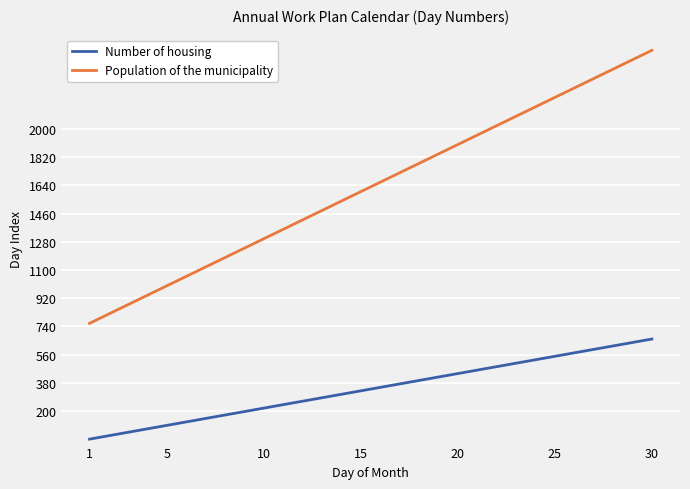

How many distinct data groups are displayed?

2